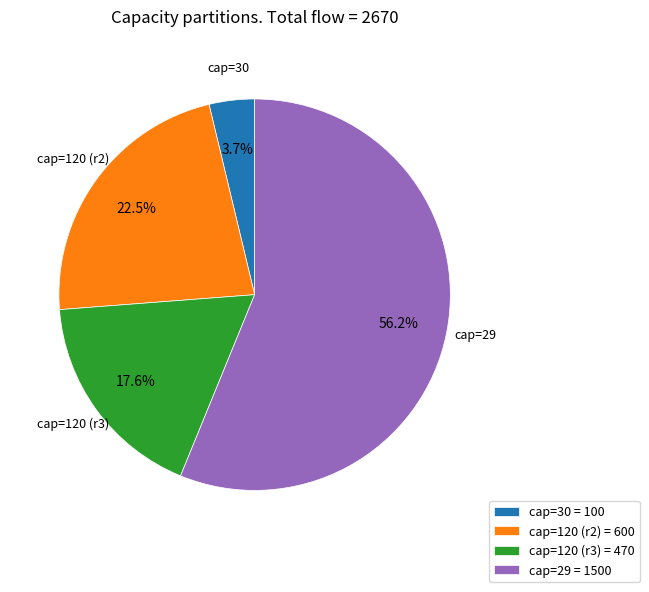

Is there any slice that represents more than half of the pie?

Yes